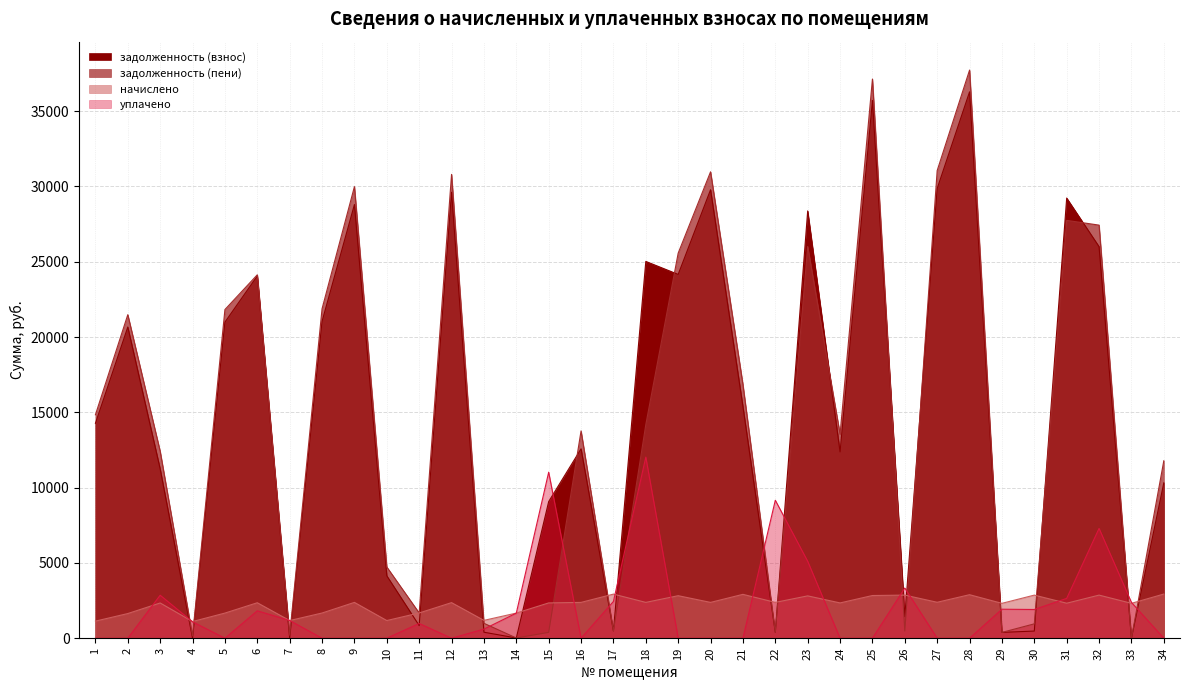

What are all the series names shown in the legend?

задолженность (взнос), задолженность (пени), начислено, уплачено